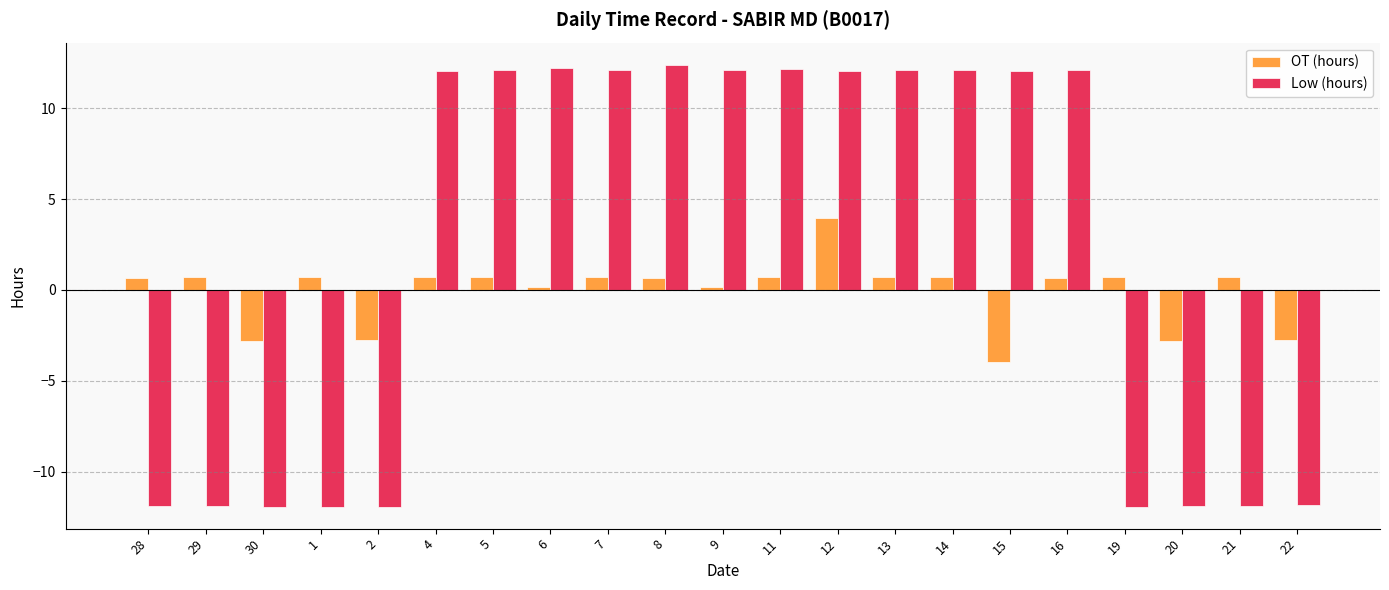

What is the value of the Low (hours) bar at the 14th from the left?

12.1